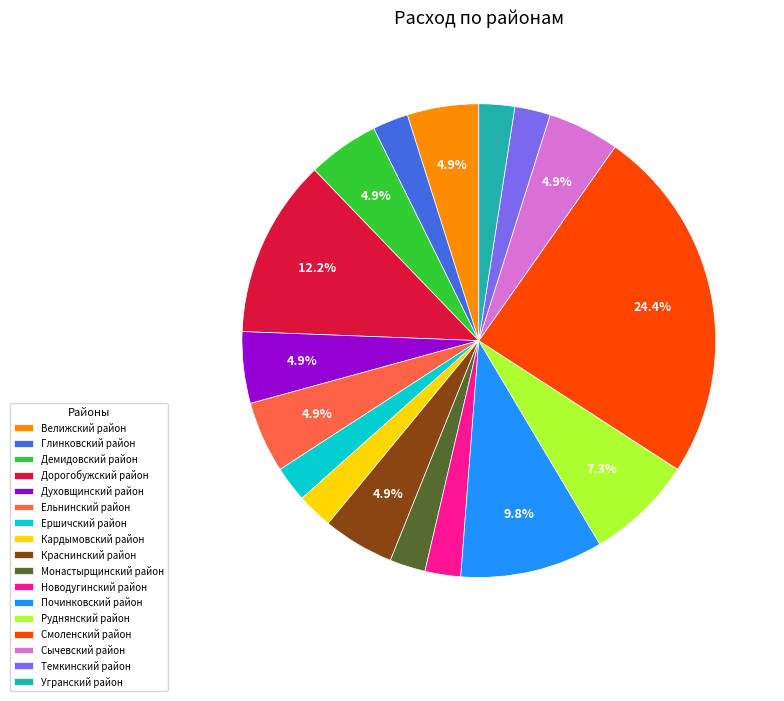

Approximately how many times larger is the value at Глинковский район compared to Краснинский район?

0.5